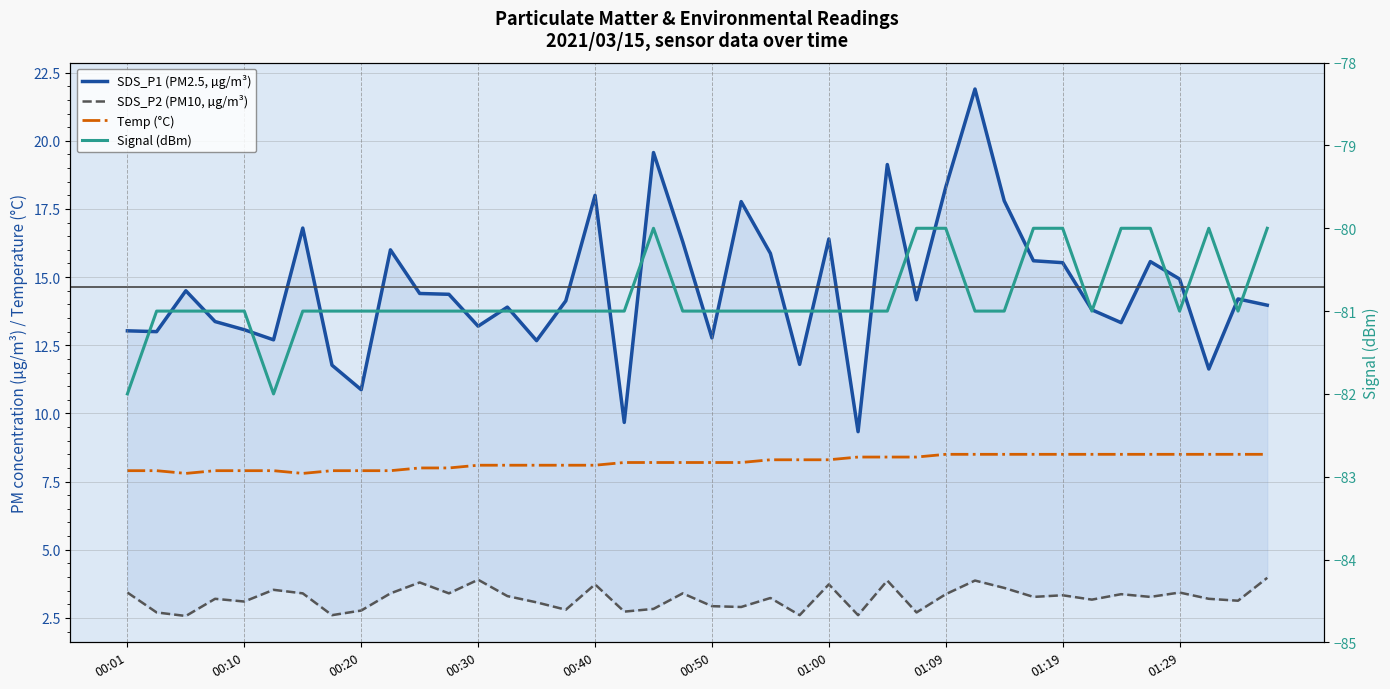

What are all the series names shown in the legend?

SDS_P1 (PM2.5, µg/m³), SDS_P2 (PM10, µg/m³), Temp (°C), Signal (dBm)